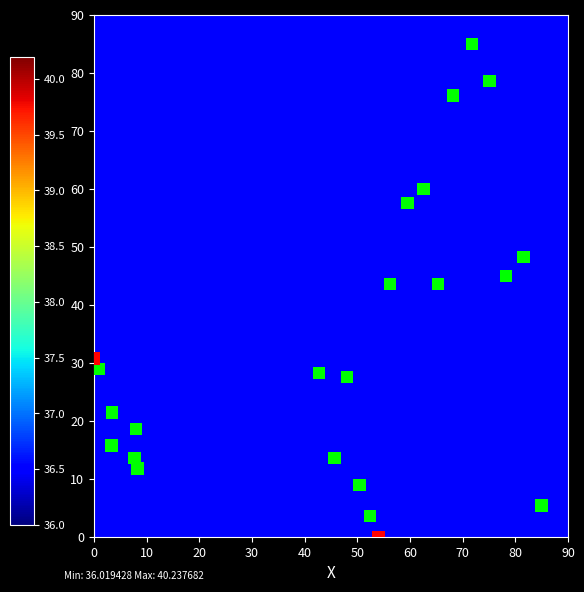

What is the range of Y values (max minus min)?

85.0